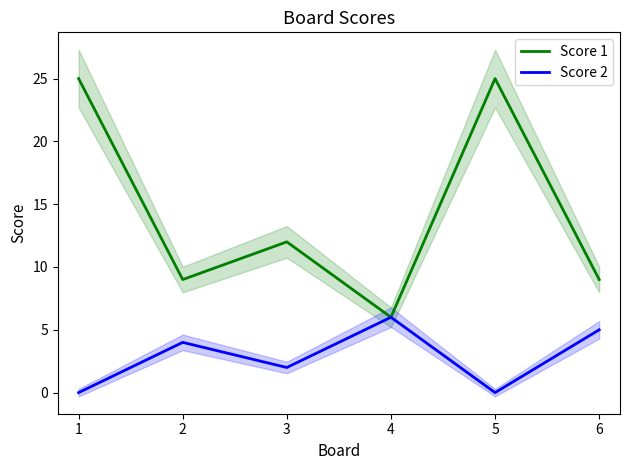

Which series has the largest range (max minus min)?

Score 1